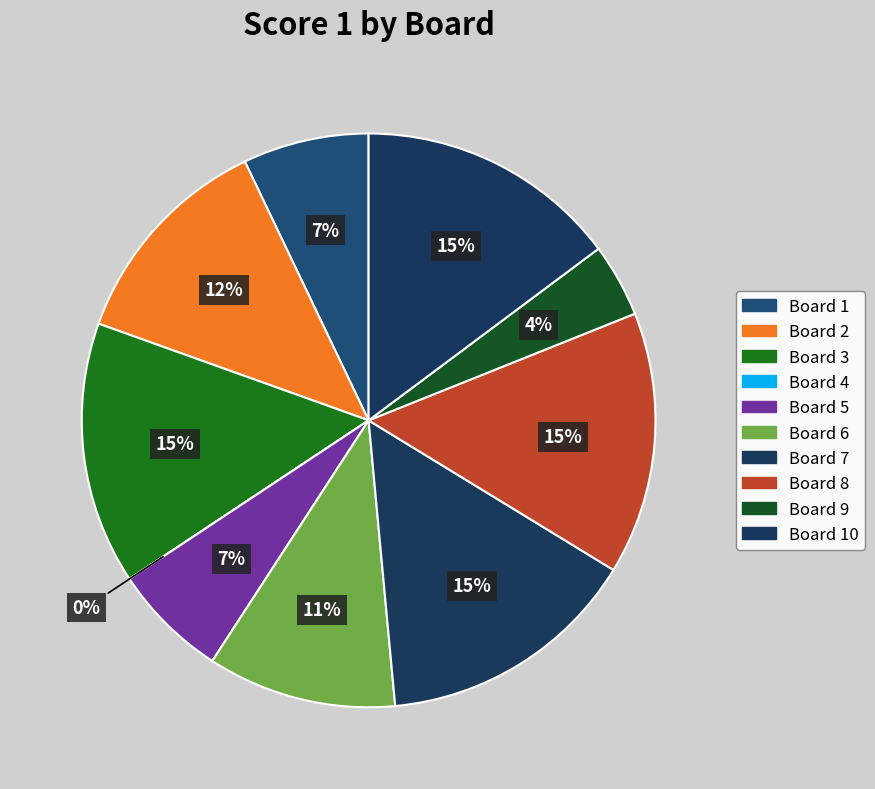

To the nearest percent, what portion does 6 represent?

11%